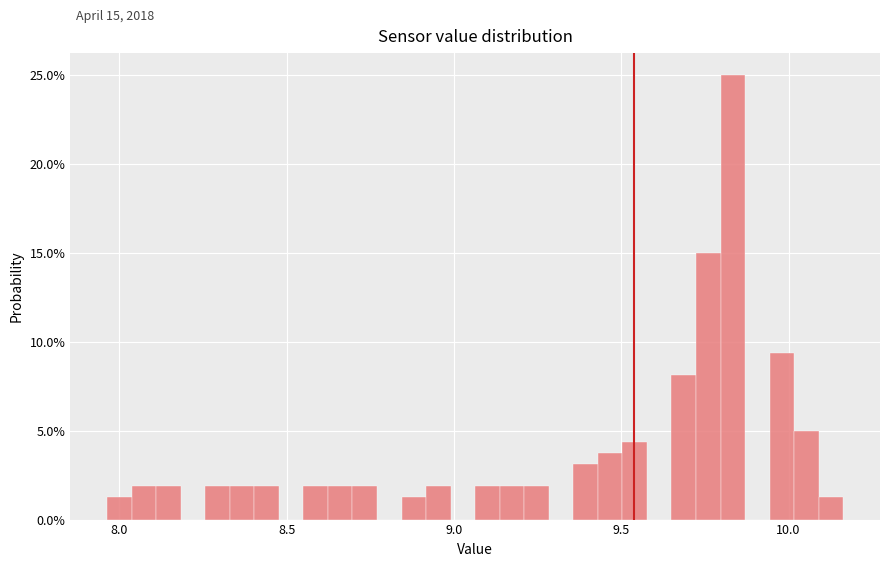

Read against the x-axis, roughly where is the centre of the tallest bar?

9.85